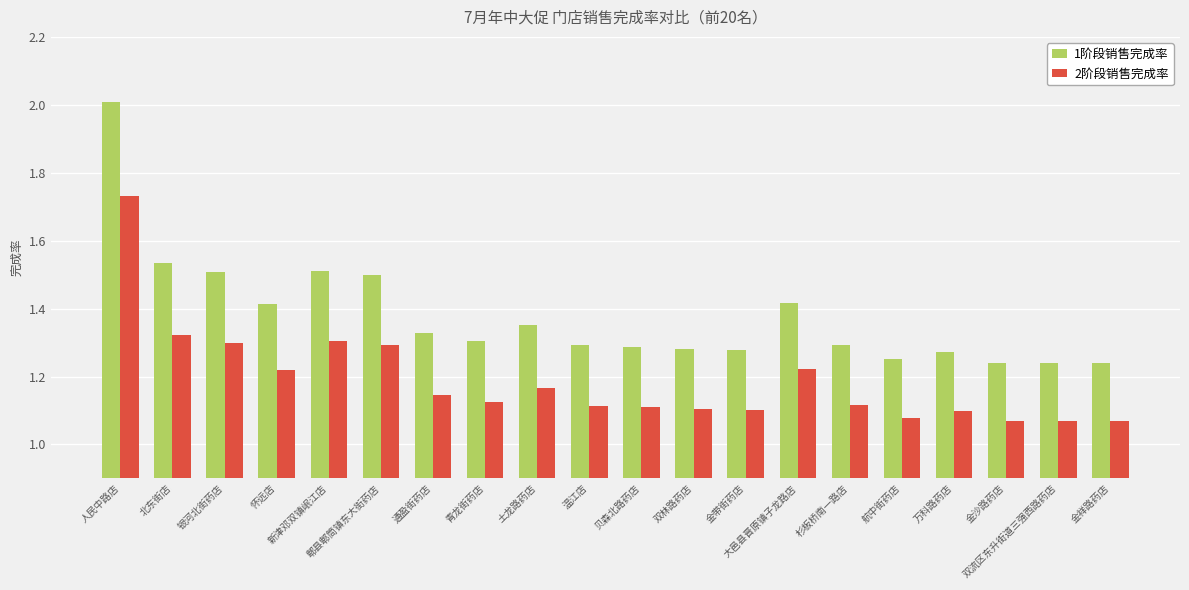

What is the difference between the second highest and second lowest values in the 2阶段销售完成率 series?

0.3